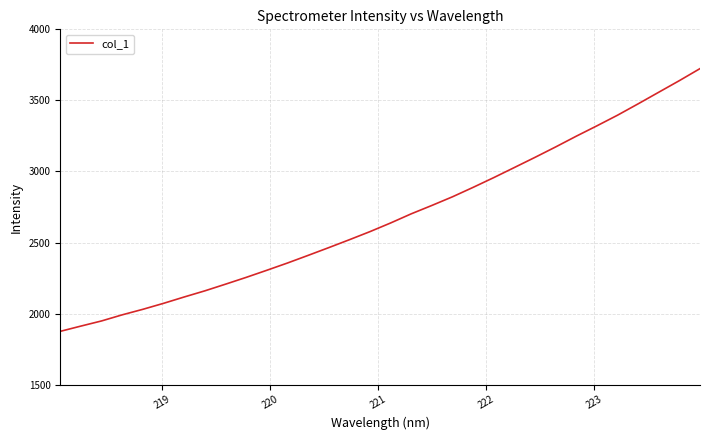

True or false: there are more than 2 points higher than both neighbors.

False